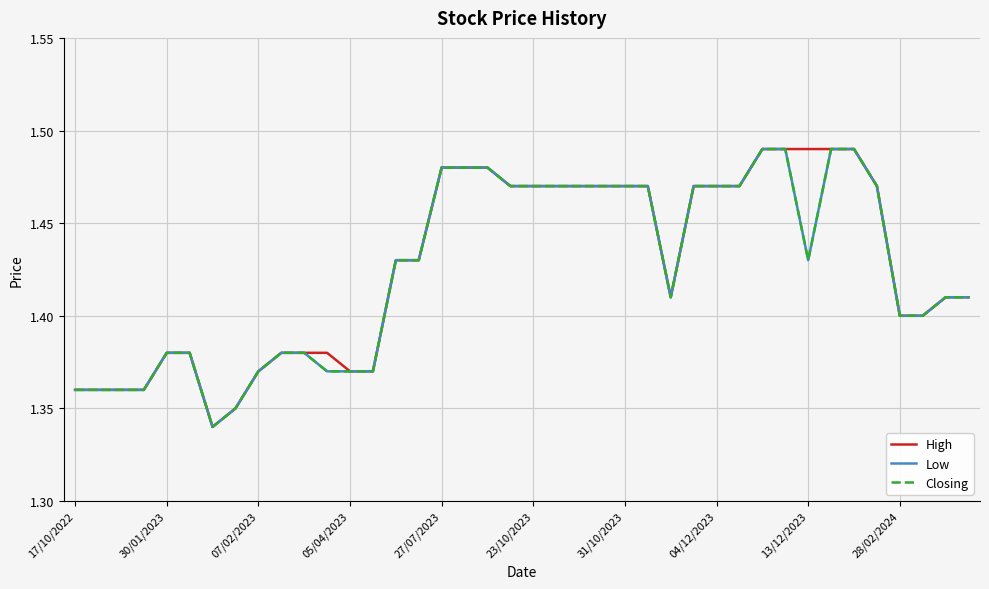

What is the greatest value displayed?

1.5